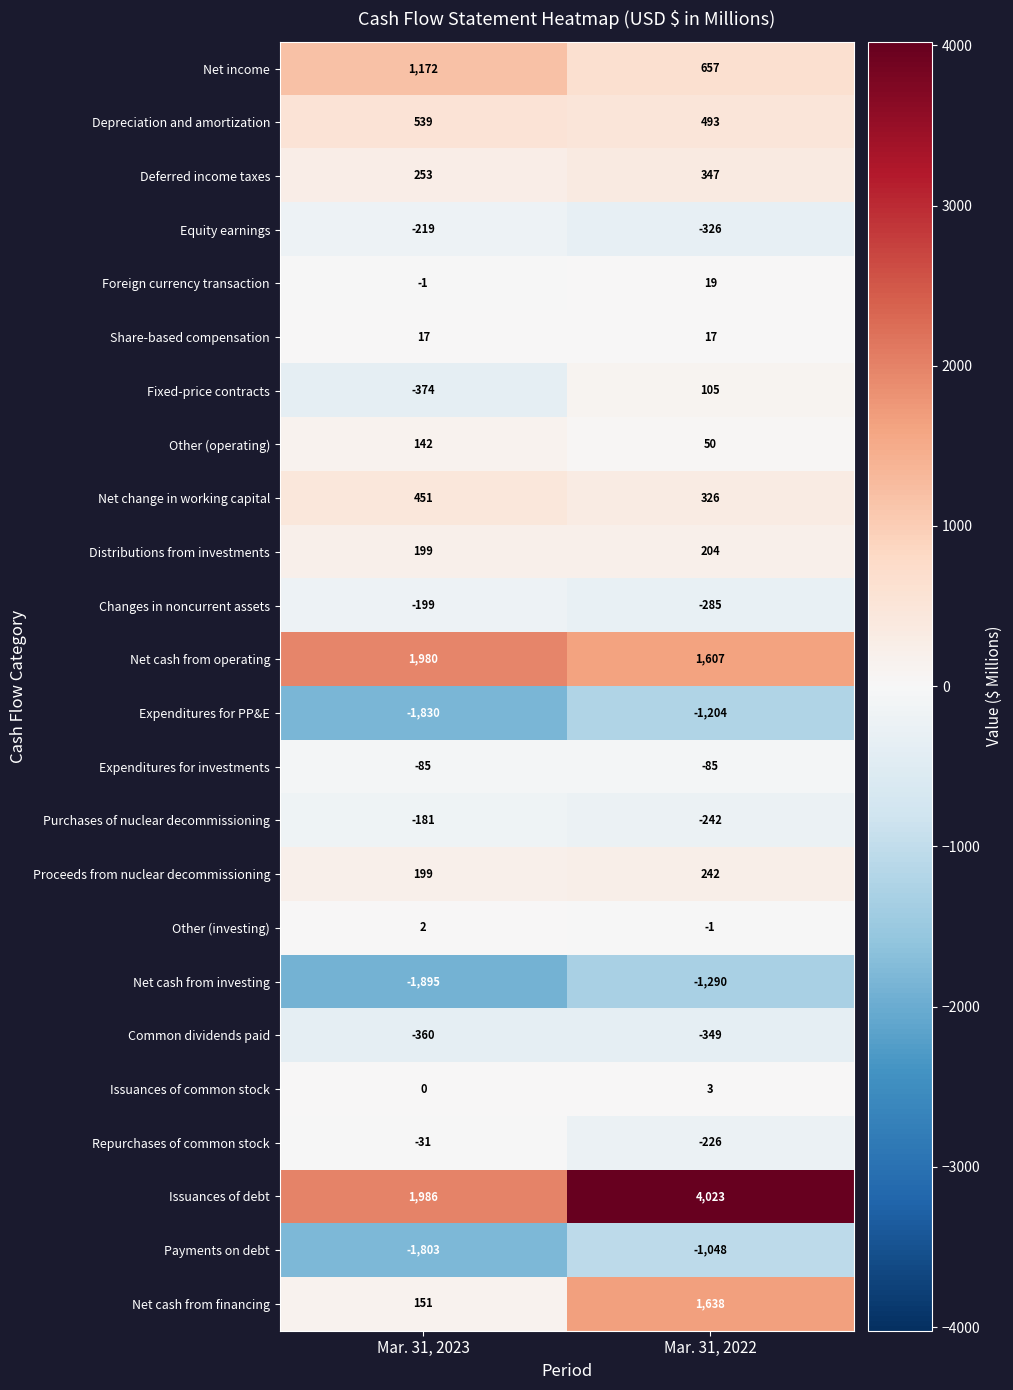

List the series in order of their peak value, lowest first.

Net cash from investing, Expenditures for PP&E, Payments on debt, Common dividends paid, Equity earnings, Changes in noncurrent assets, Purchases of nuclear decommissioning, Expenditures for investments, Repurchases of common stock, Other (investing), Issuances of common stock, Share-based compensation, Foreign currency transaction, Fixed-price contracts, Other (operating), Distributions from investments, Proceeds from nuclear decommissioning, Deferred income taxes, Net change in working capital, Depreciation and amortization, Net income, Net cash from financing, Net cash from operating, Issuances of debt